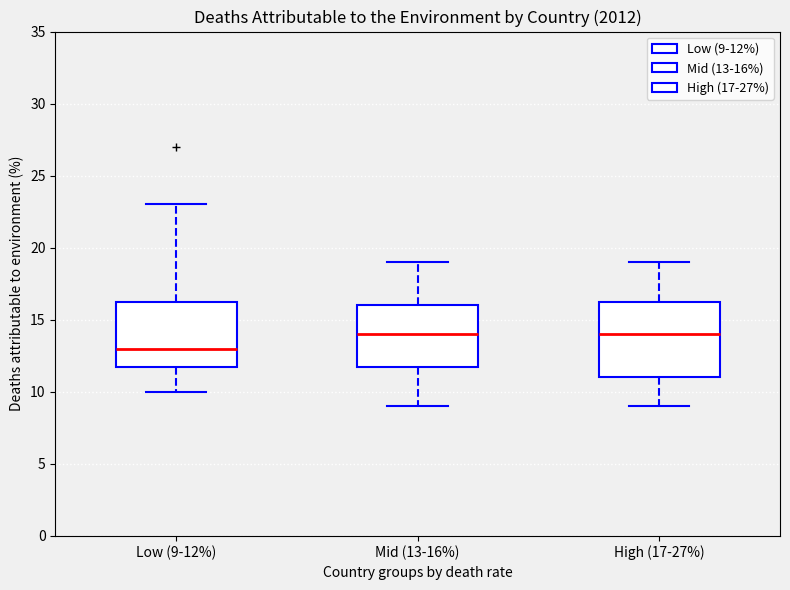

Which box is the tallest, from its lower edge to its upper edge?

High (17-27%)